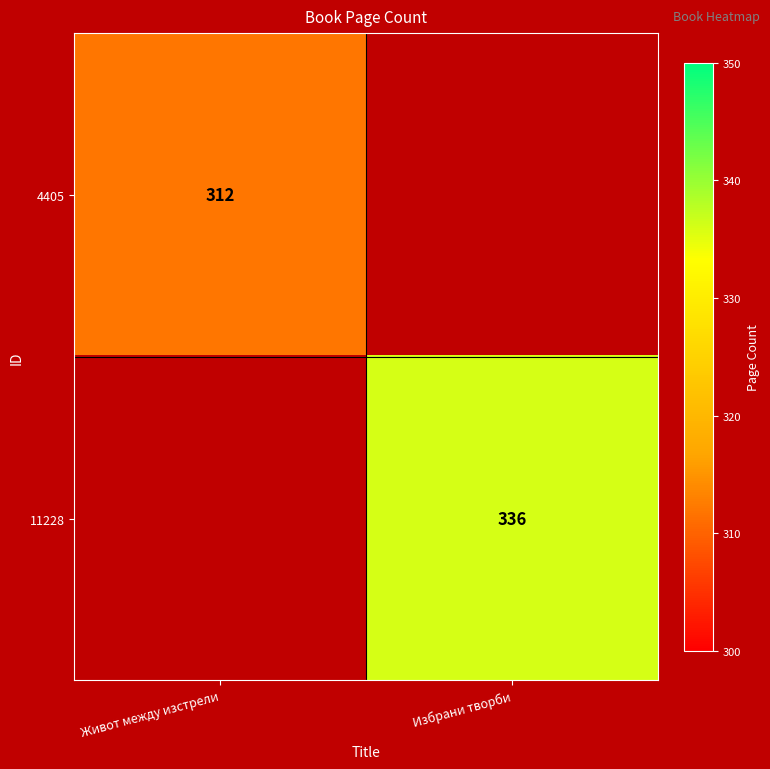

Is the value of 11228 at Избрани творби greater than the value of 4405 at Живот между изстрели?

Yes